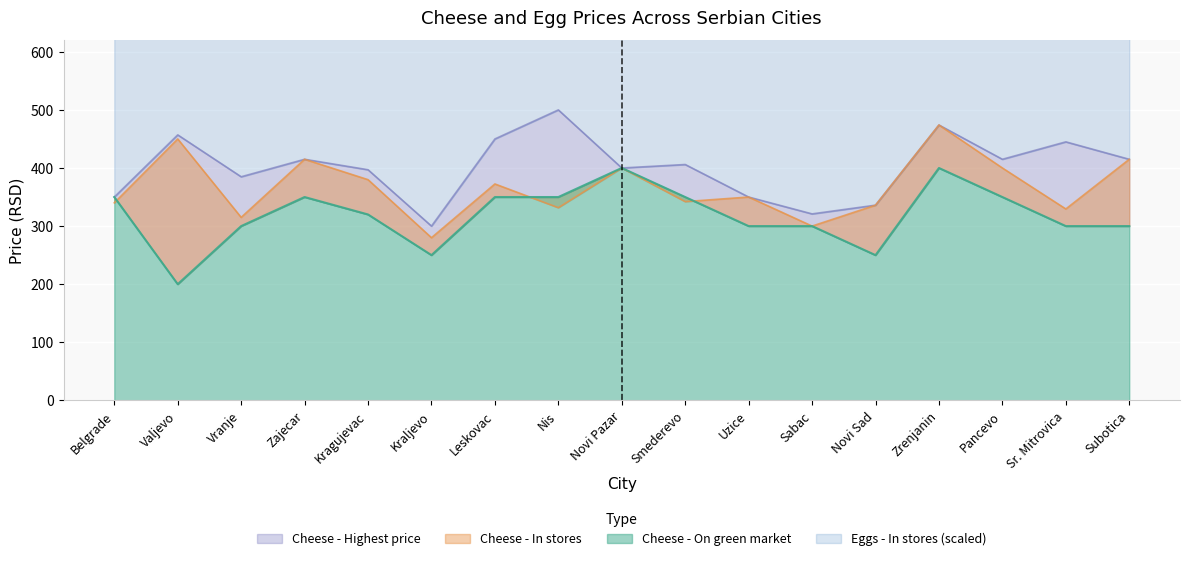

How many intersections are there between Cheese - On green market and Cheese - In stores?

3